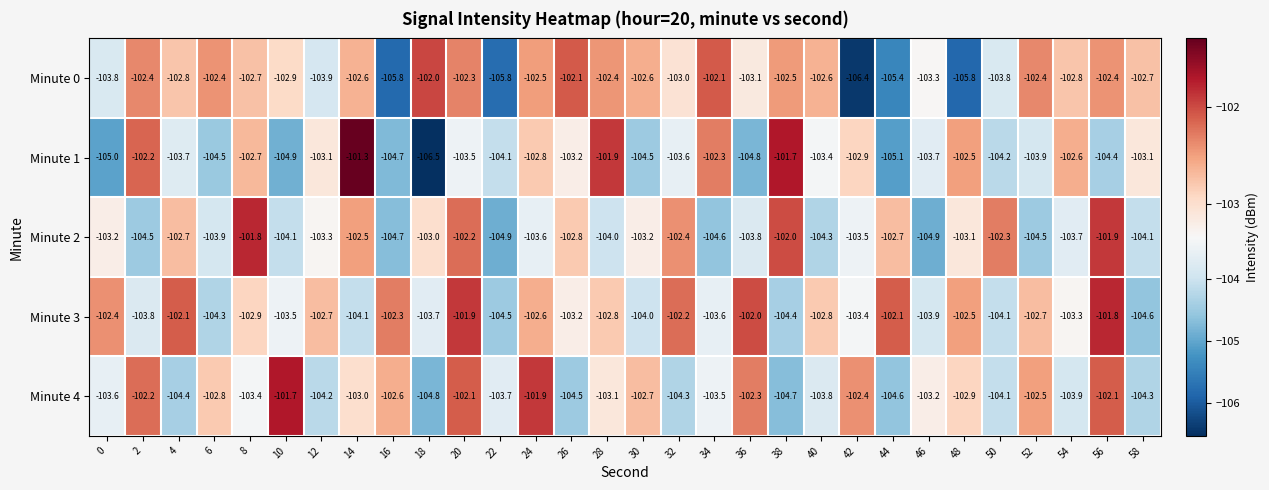

Which series has the largest total across all categories?

Minute 3